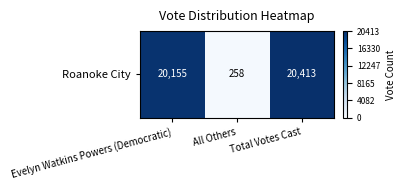

Count the number of values greater than 20155.

1